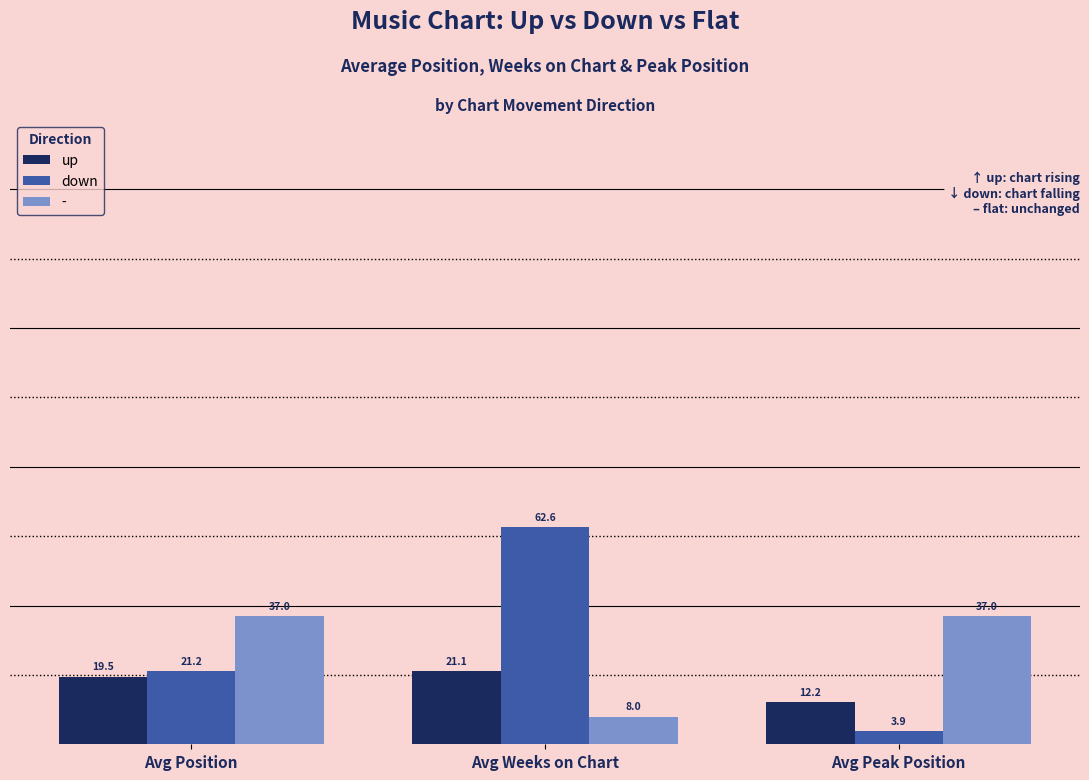

The down series shows 3.9 at Avg Peak Position. True or false?

True